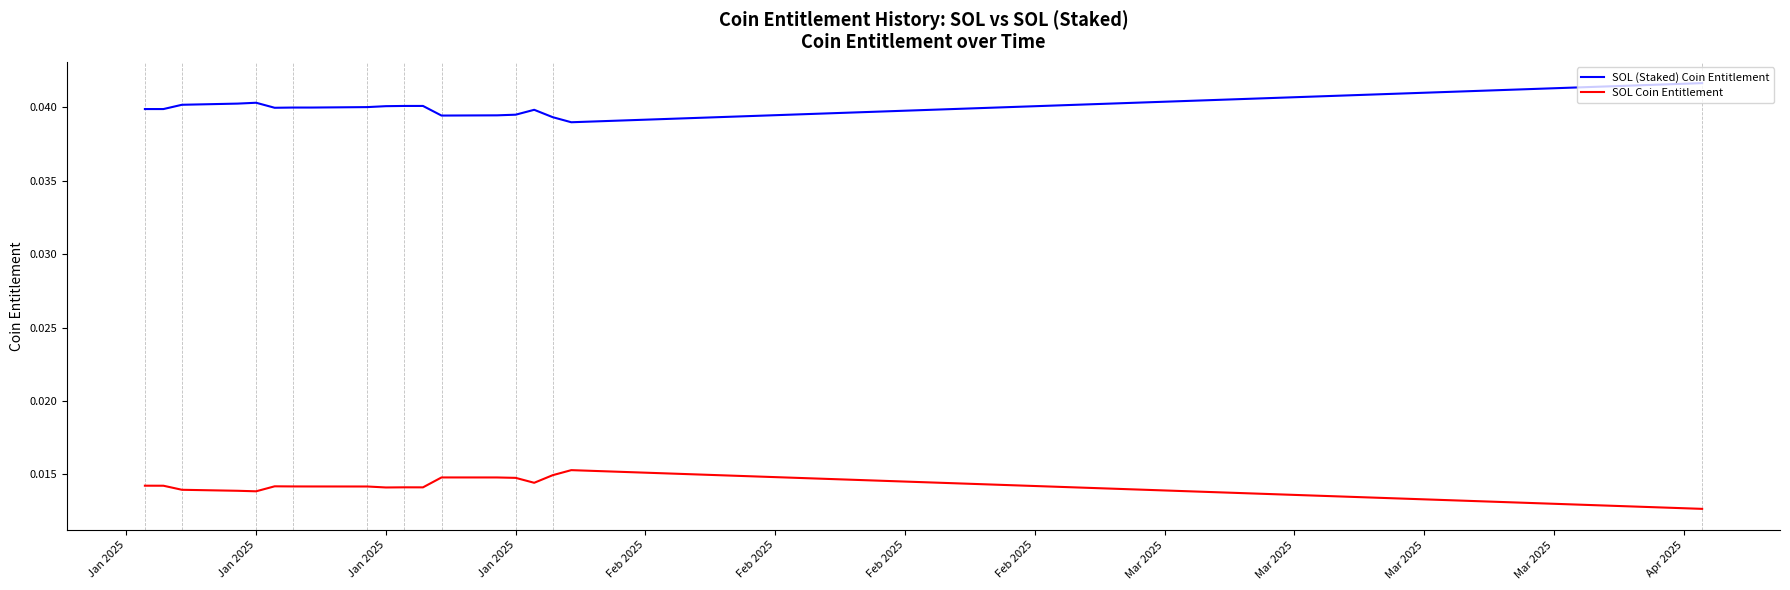

Rank the series by their maximum value, from lowest to highest.

SOL Coin Entitlement, SOL (Staked) Coin Entitlement